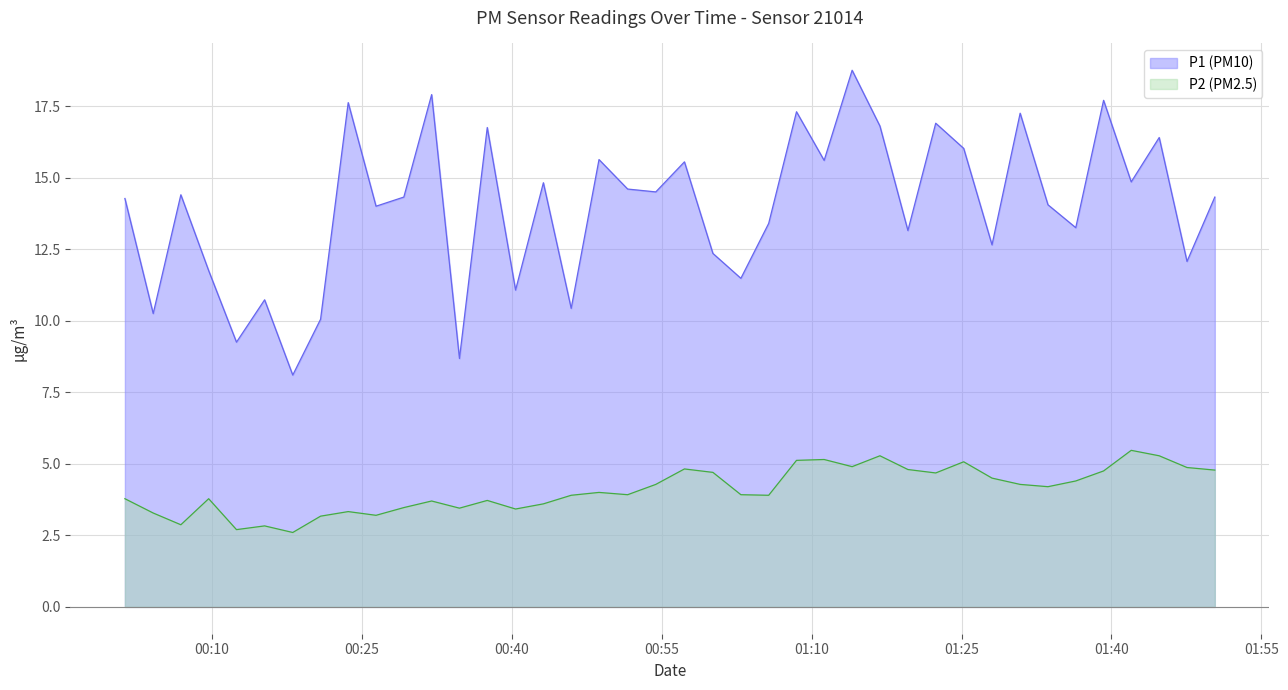

At which label does P2 first exceed 4?

2022-08-21T00:54:24